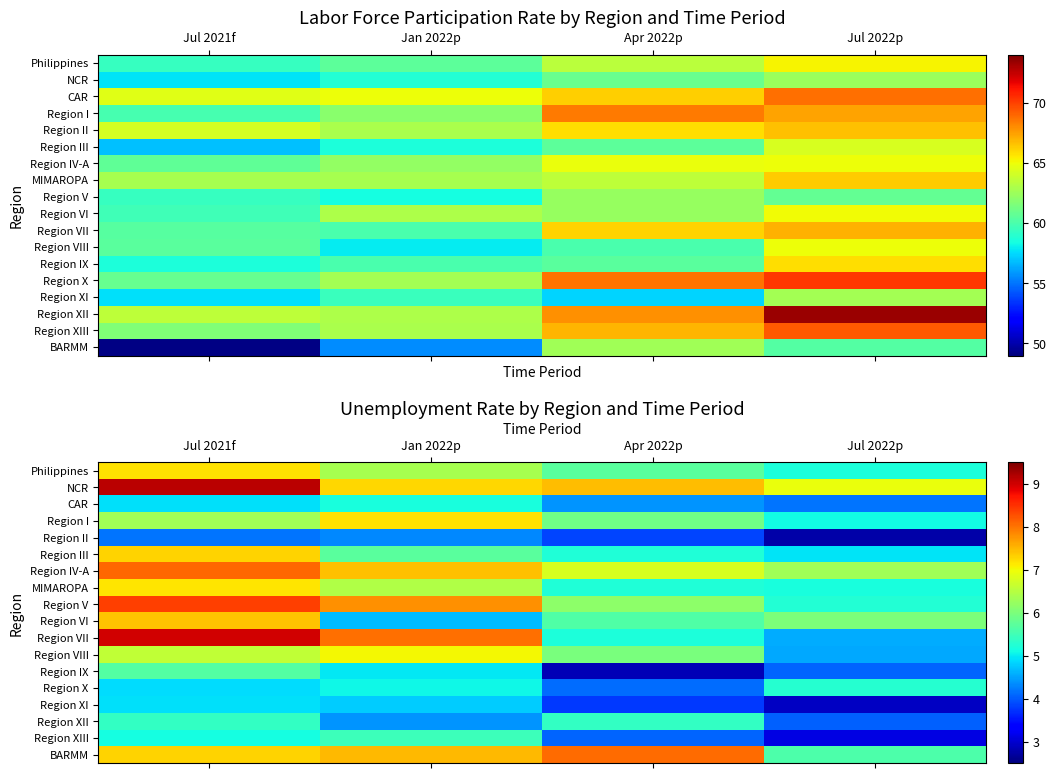

What is the smallest value displayed?

2.8